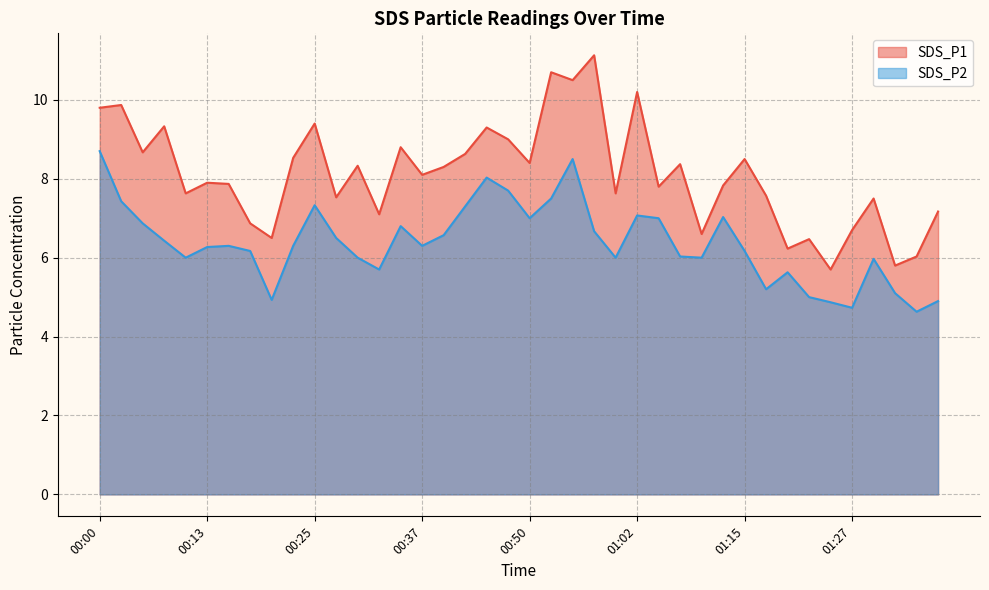

Between 01:20 and 01:22, which series saw the biggest shift?

SDS_P2